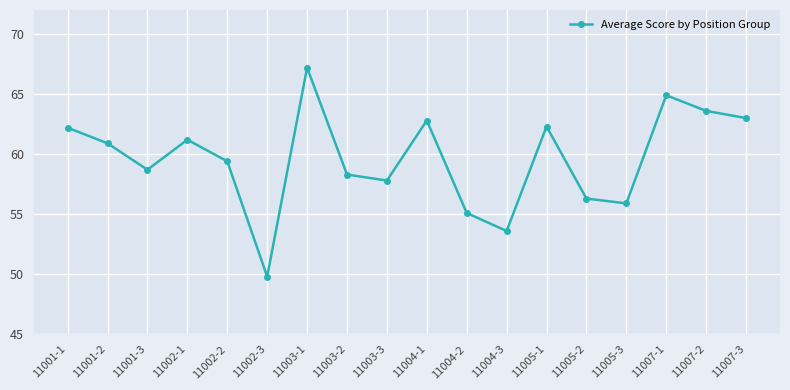

What is the label of the 17th point from the left?

11007-2